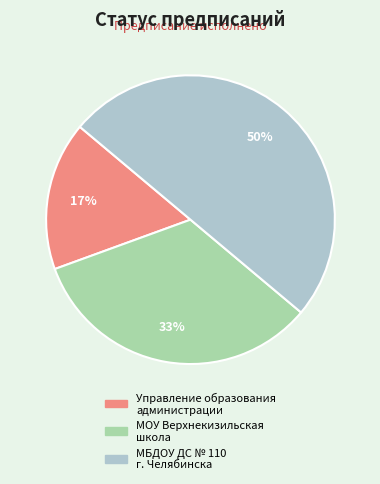

To the nearest percent, what is the average slice percentage?

33%